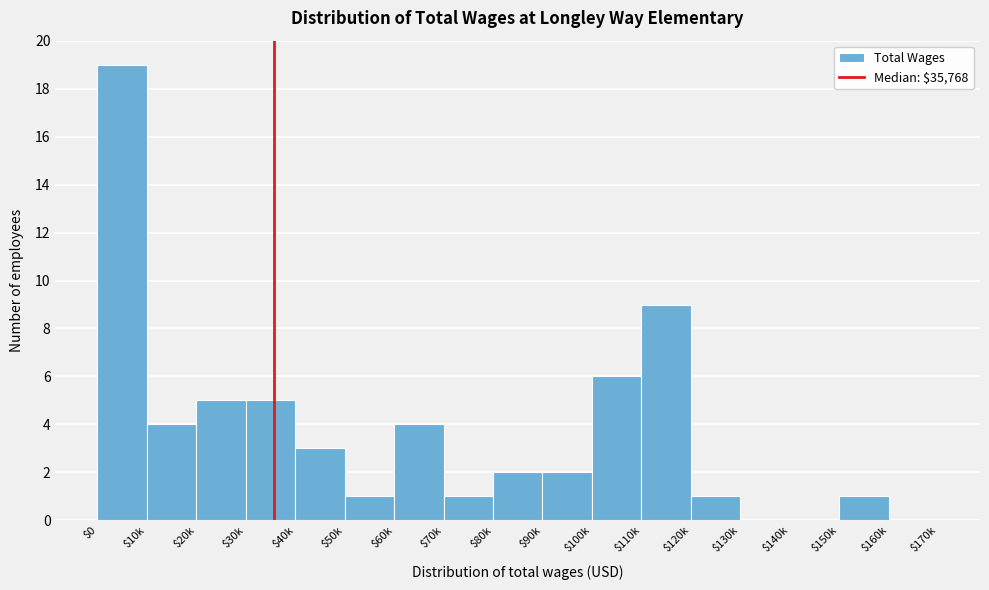

Is it true that the value at $80k is 1?

False